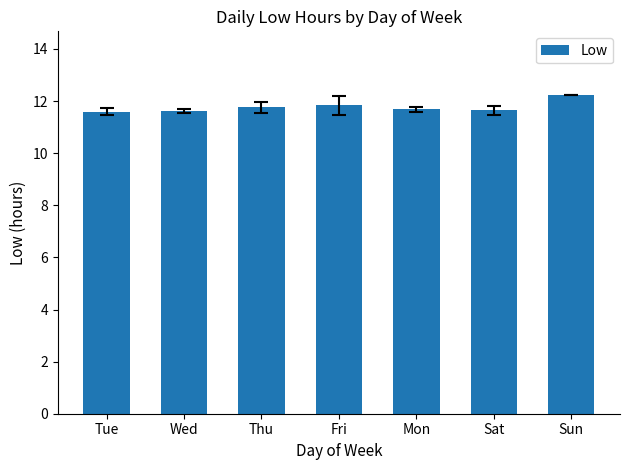

The chart shows a value of 12.2 at Sun. True or false?

True